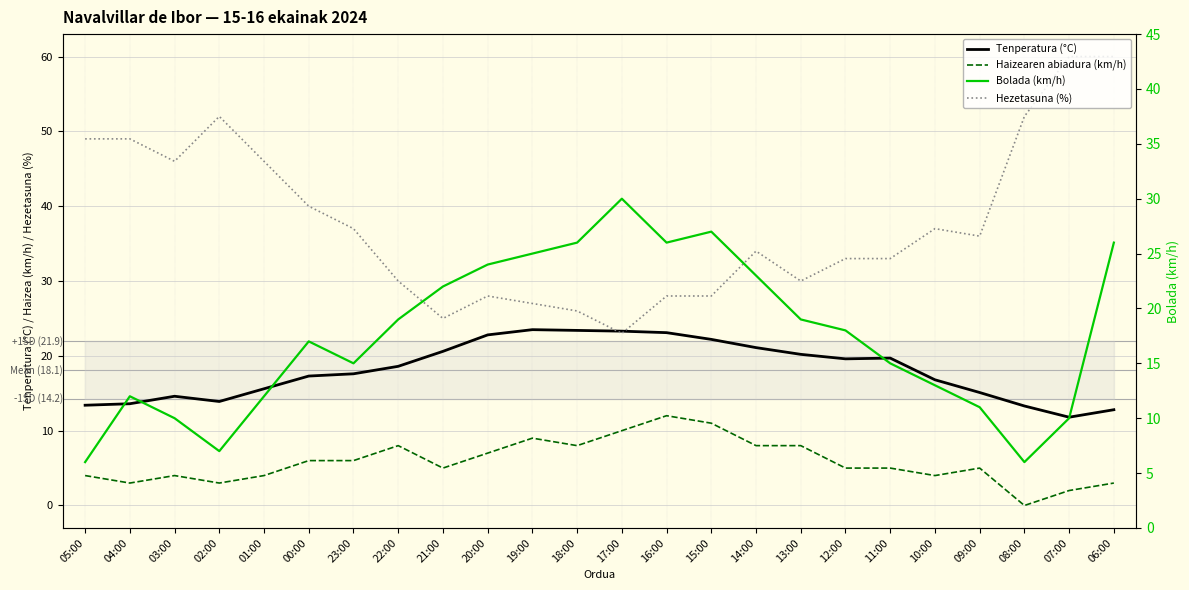

What is the highest value of the Tenperatura (°C) series?

23.5